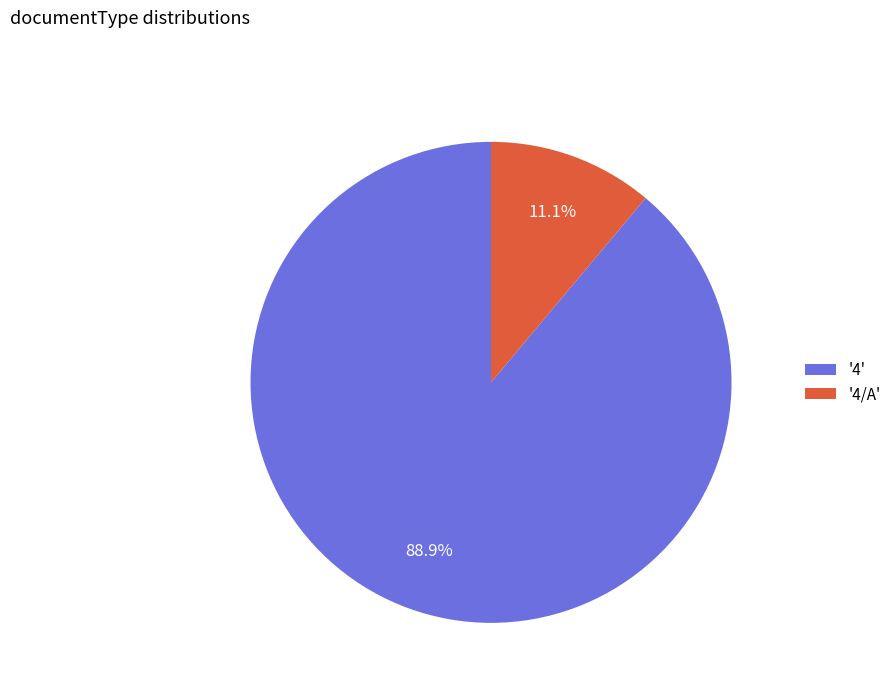

Between '4/A' and '4', which is larger?

'4'